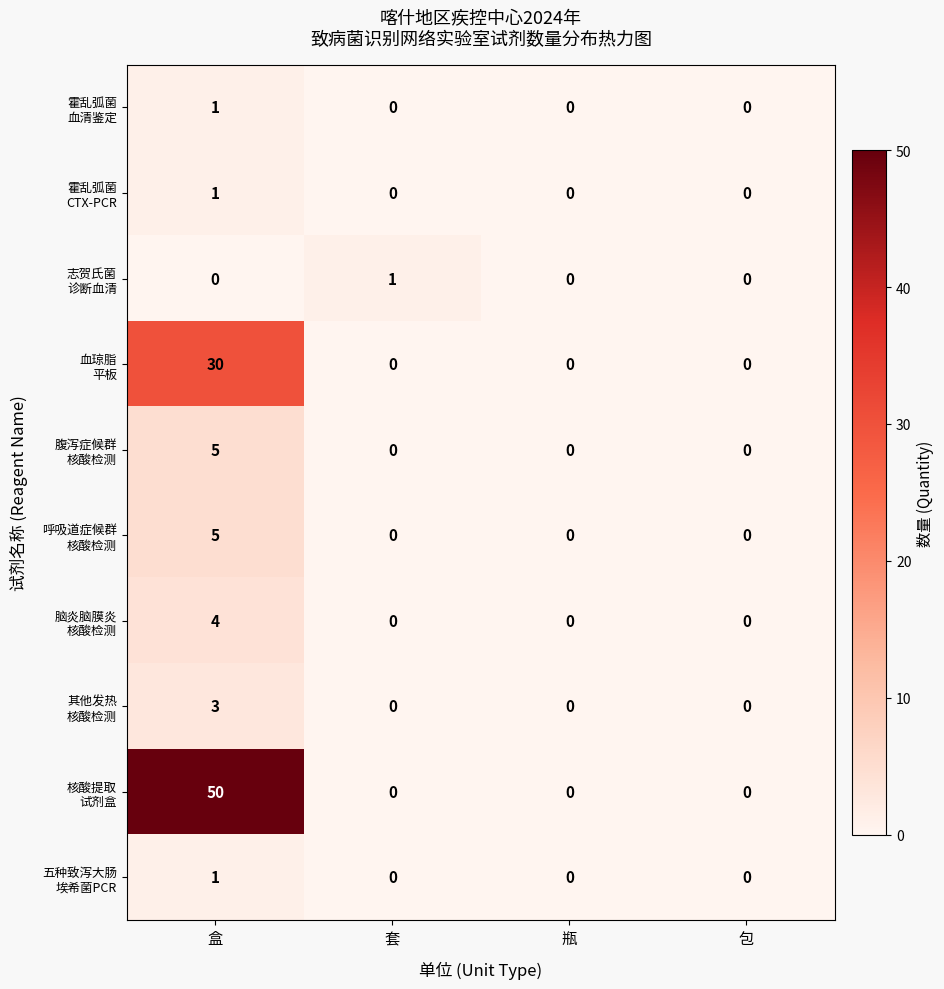

How many data points does each series have?

4